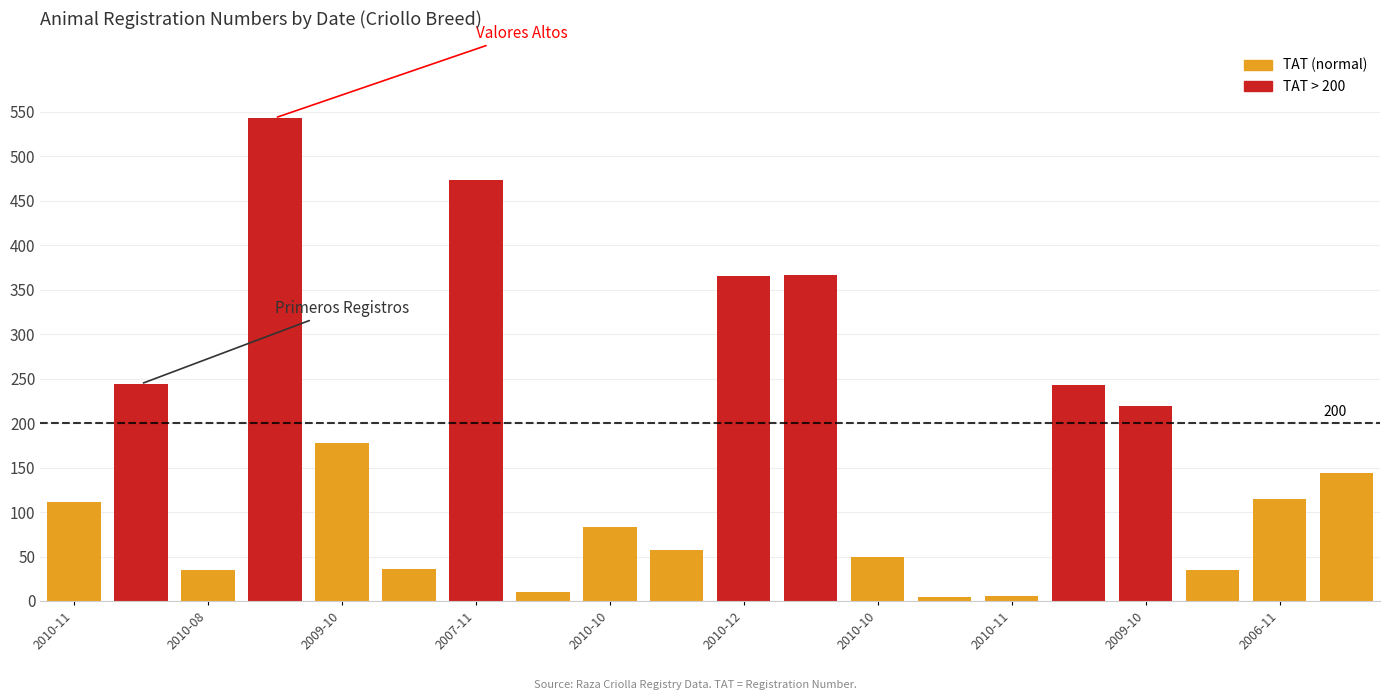

How many categories are shown in the chart?

20